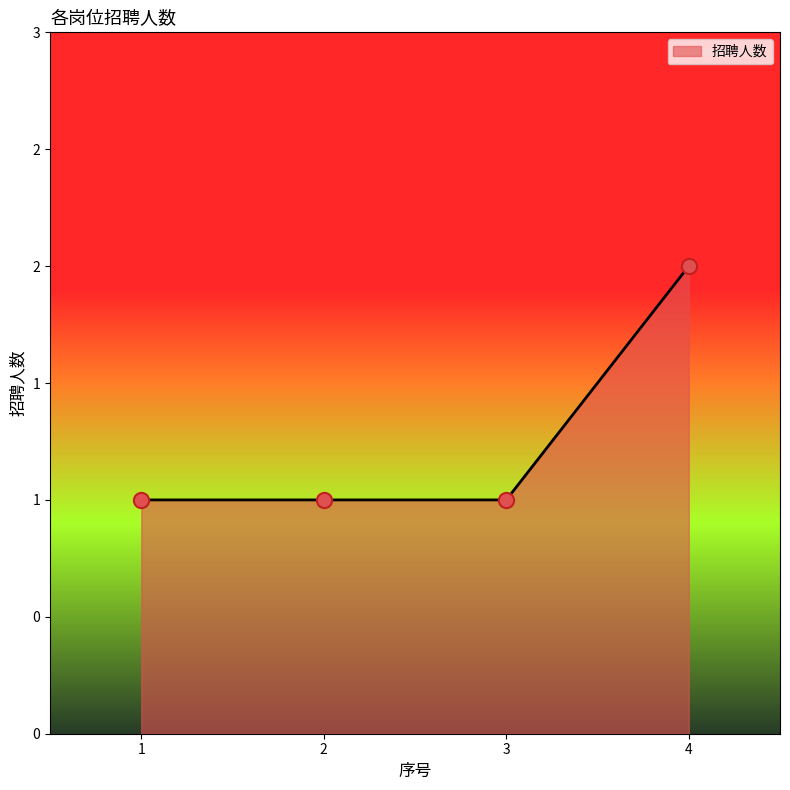

Between 3 and 2, which is larger?

3